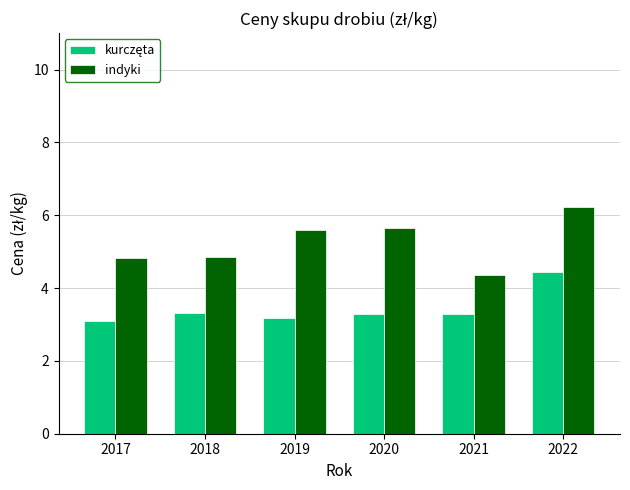

What is the sum of the indyki values at 2017 and 2022?

11.1